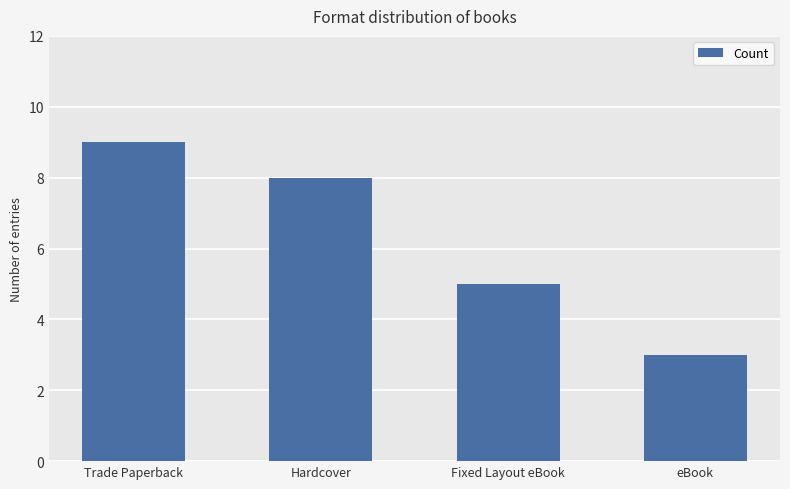

Which has a higher value, Fixed Layout eBook or eBook?

Fixed Layout eBook